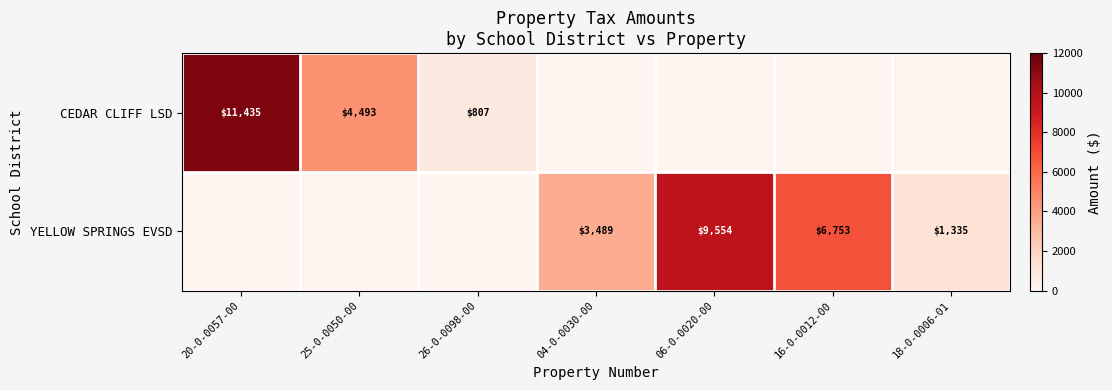

The value of CEDAR CLIFF LSD at 25-0-0050-00 is 1286.5. True or false?

False